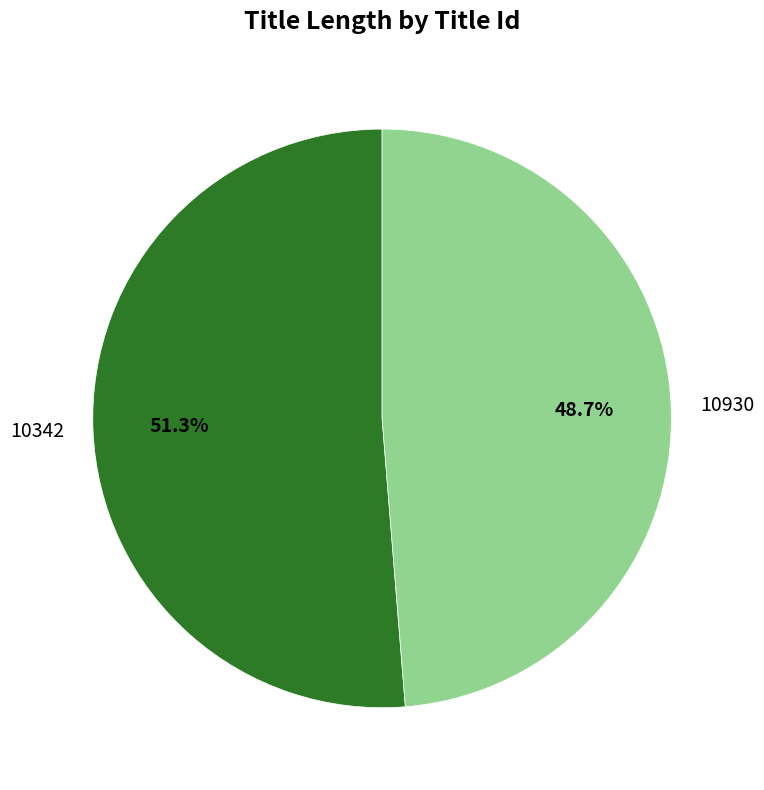

What is the largest slice in the pie chart?

10342